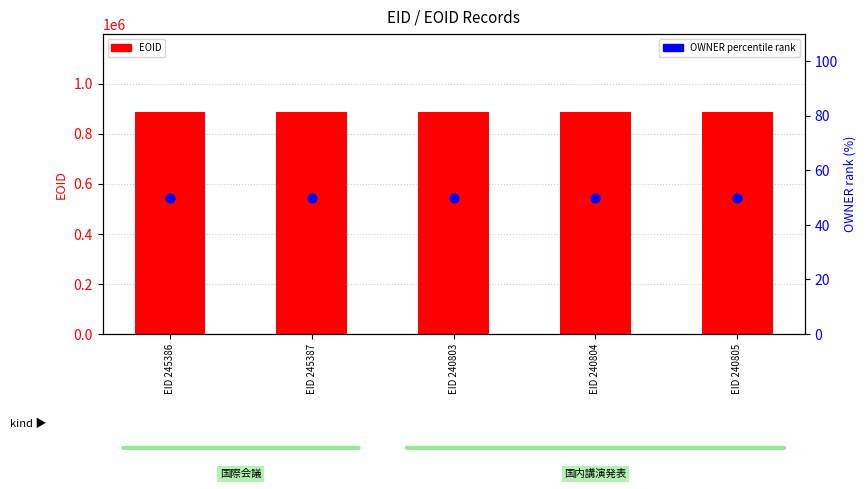

At which category is the sum across all series the highest?

EID 240803